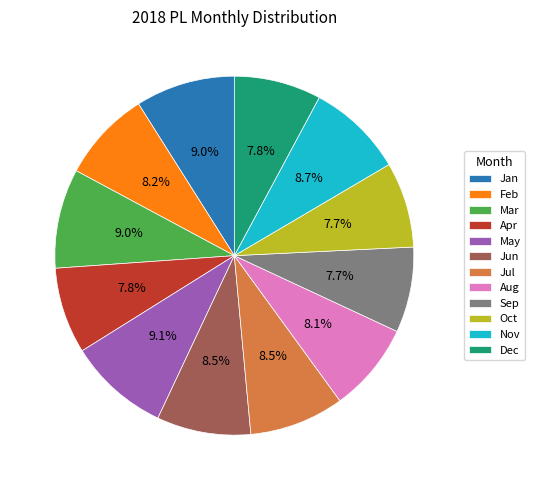

True or false: Jan accounts for 16% of the total.

False